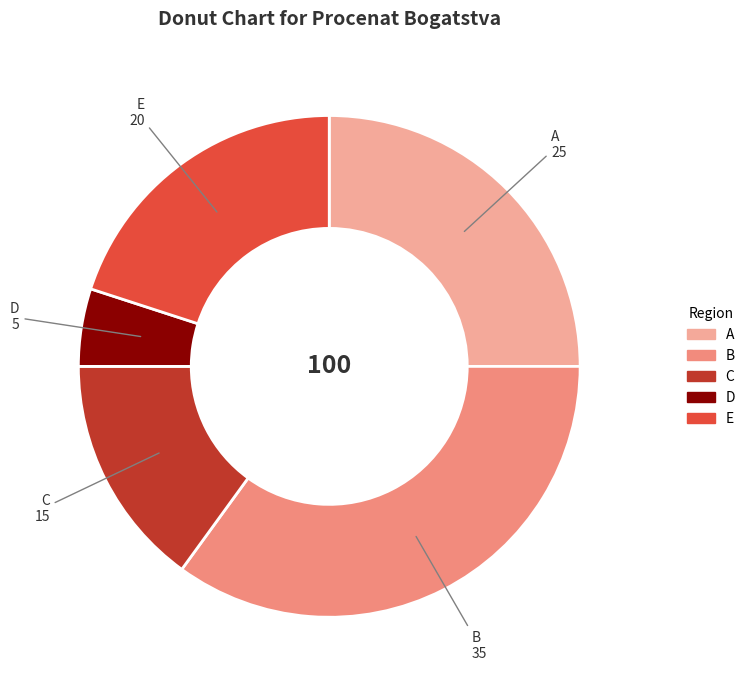

Is there any slice that represents more than half of the pie?

No